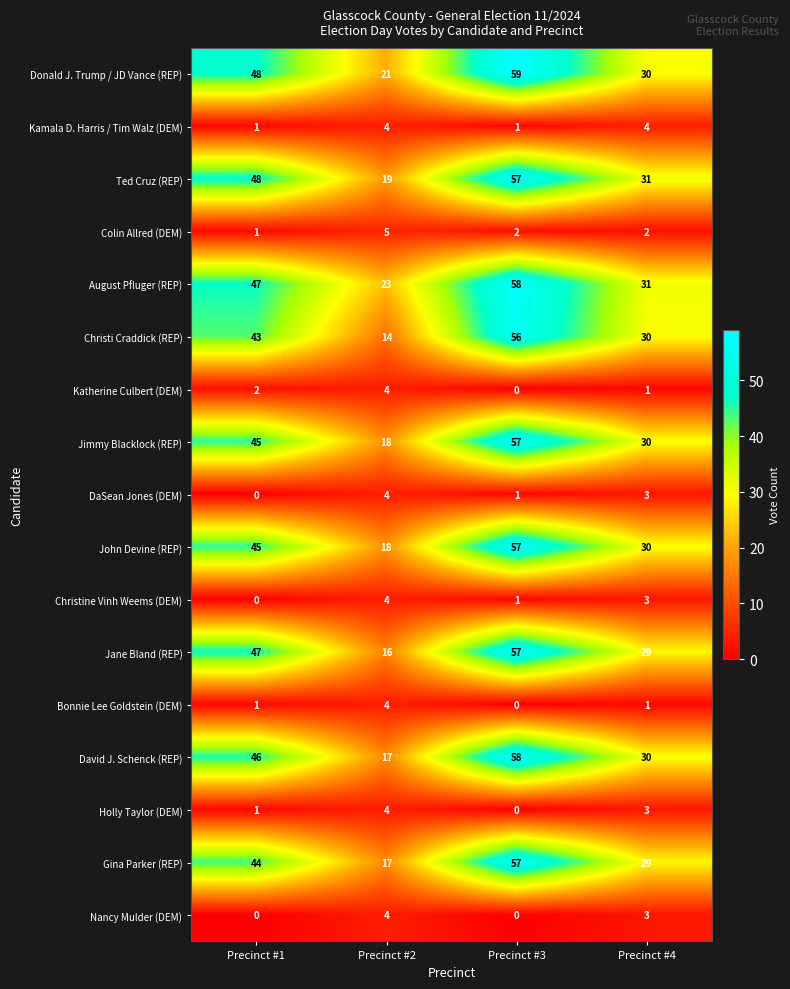

Count the Kamala D. Harris / Tim Walz (DEM) values in the range 1 to 4.

4